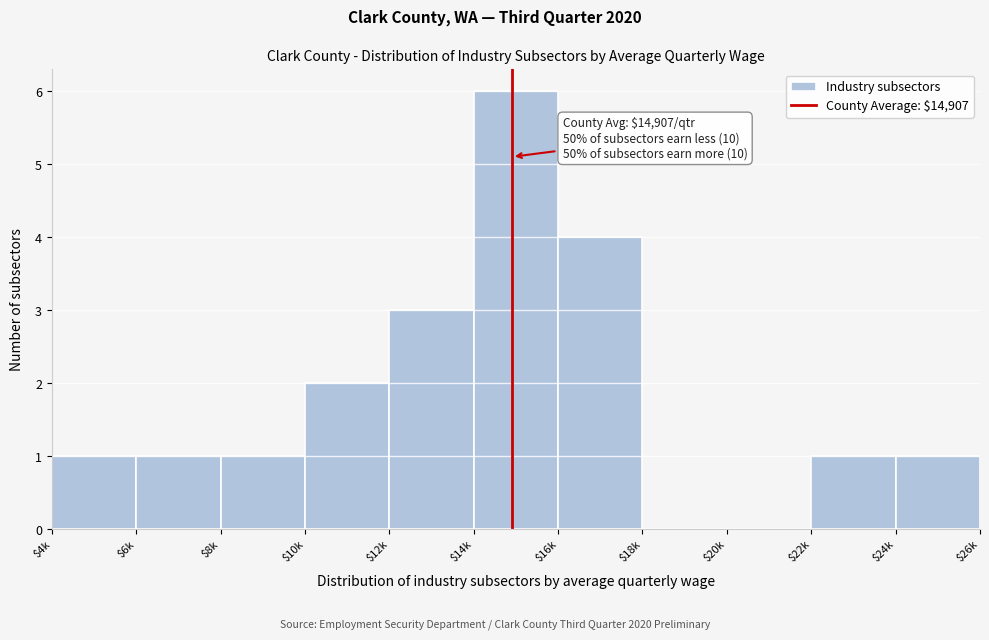

What is the sum of all values?

20